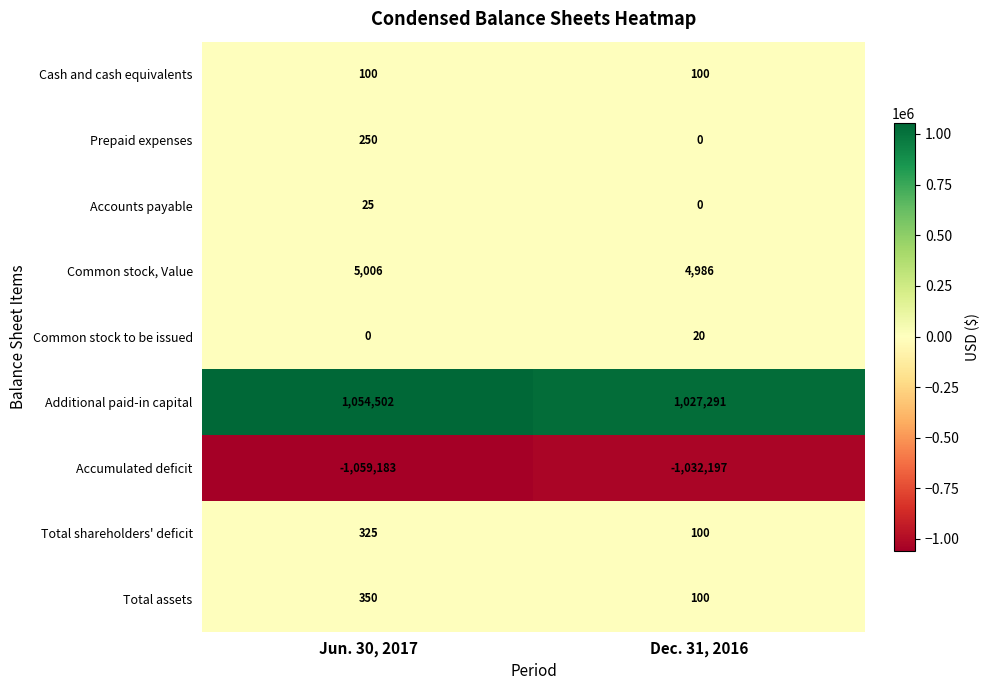

At which category is the sum across all series the highest?

Jun. 30, 2017